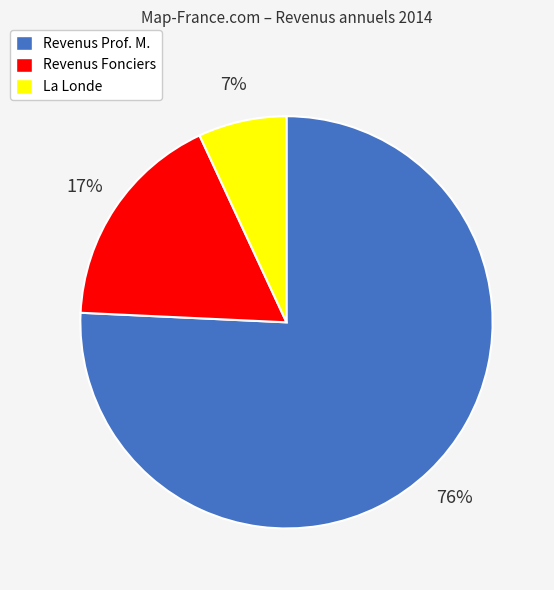

Is Revenus Fonciers the majority of the pie?

No